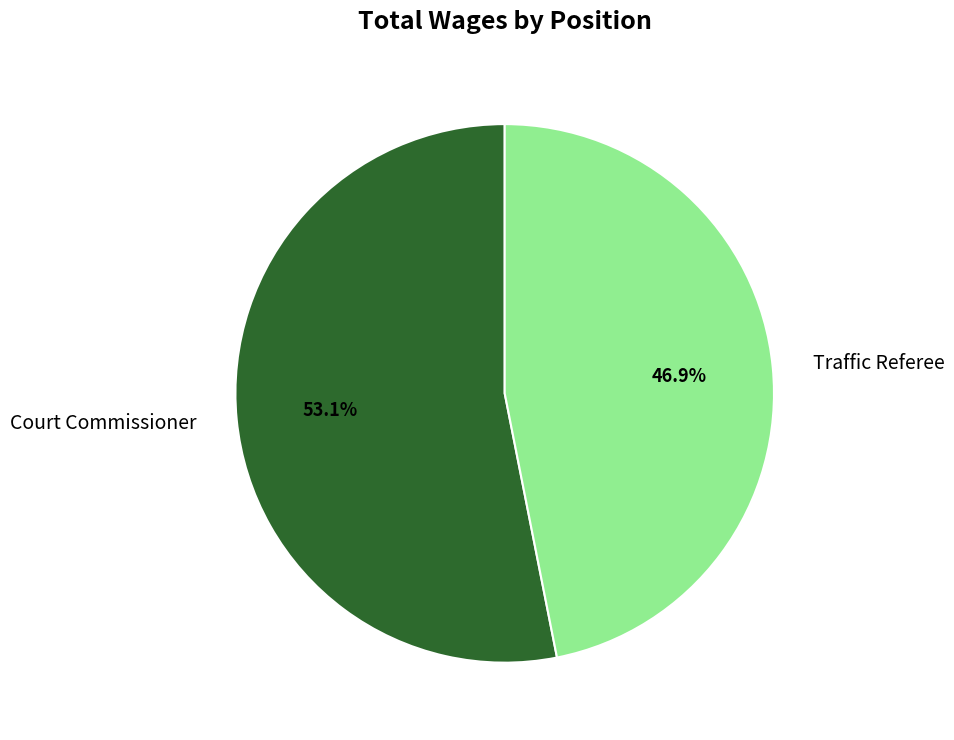

Rank the categories by value from highest to lowest.

Court Commissioner, Traffic Referee